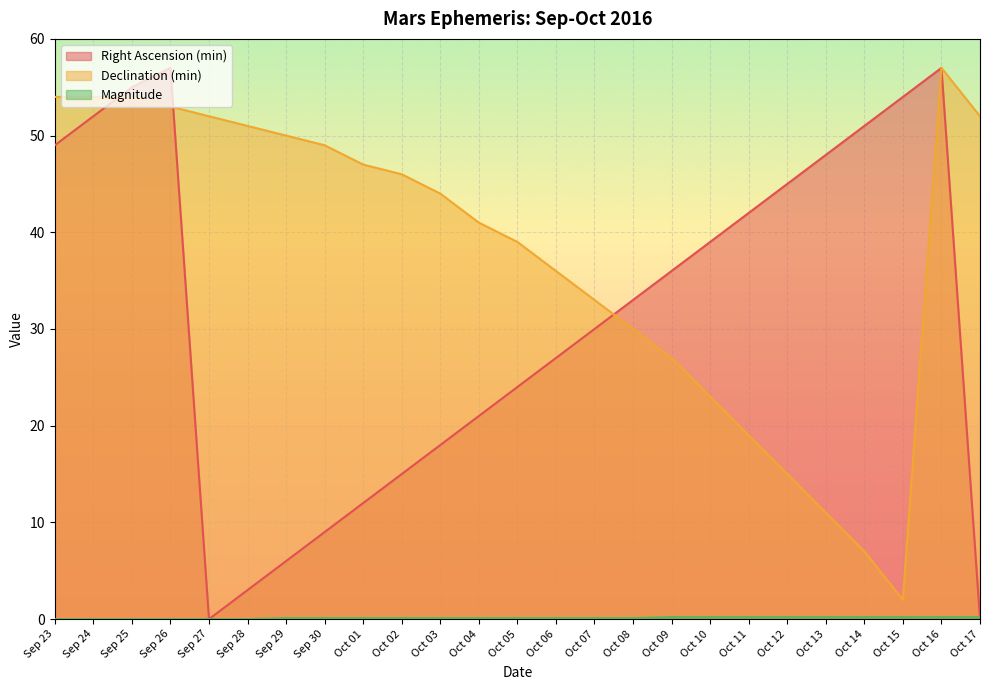

Rank the categories by Right Ascension (min) value from lowest to highest.

Sep 27, Oct 17, Sep 28, Sep 29, Sep 30, Oct 01, Oct 02, Oct 03, Oct 04, Oct 05, Oct 06, Oct 07, Oct 08, Oct 09, Oct 10, Oct 11, Oct 12, Oct 13, Sep 23, Oct 14, Sep 24, Oct 15, Sep 25, Sep 26, Oct 16